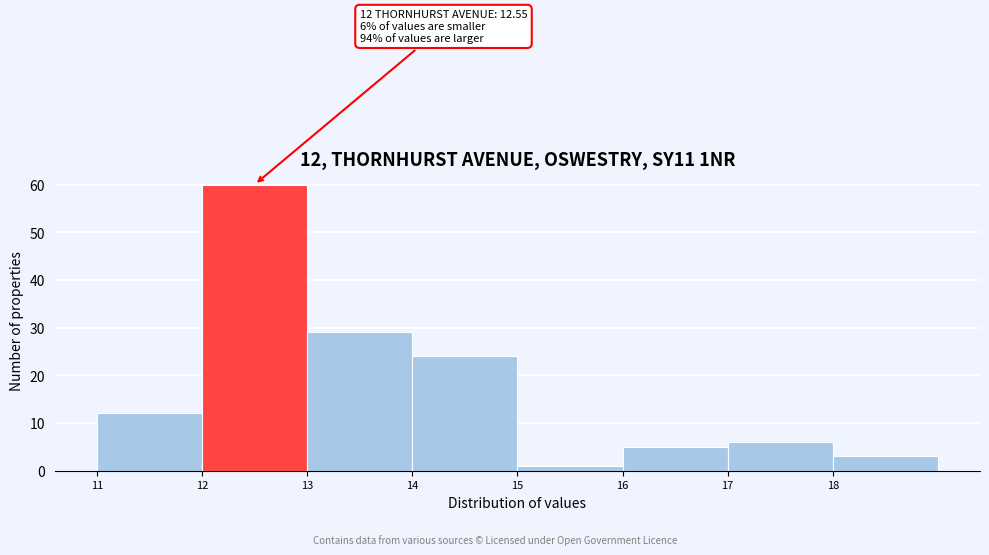

Over which range of the x-axis is the bar tallest?

12 to 13